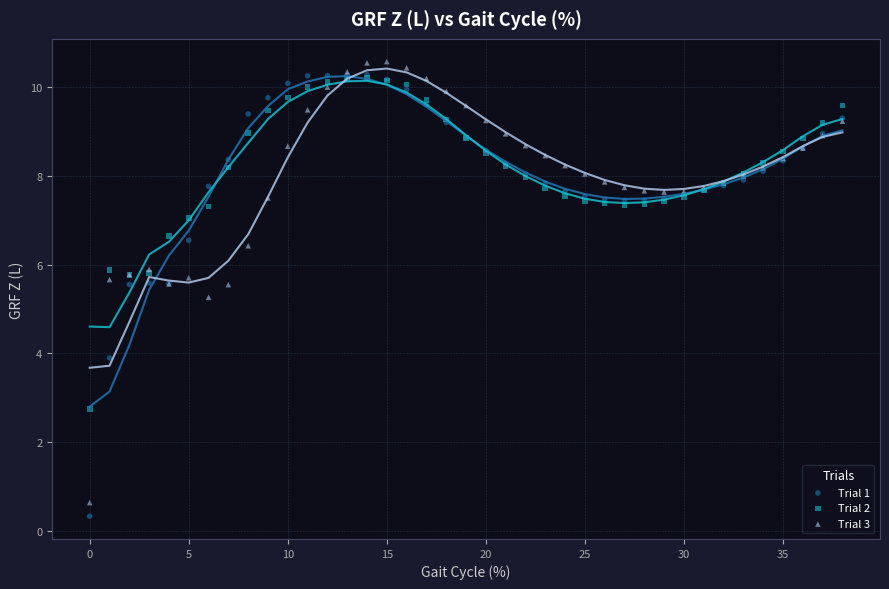

What are all the series names shown in the legend?

Trial 1, Trial 2, Trial 3